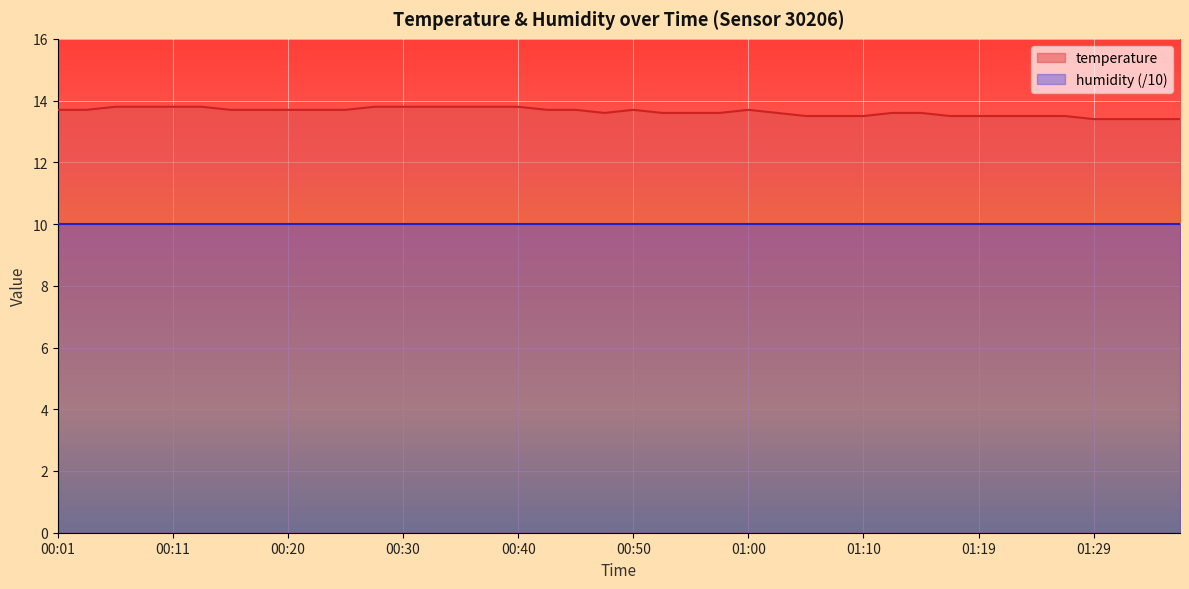

At which category does the data reach its first local valley?

00:47